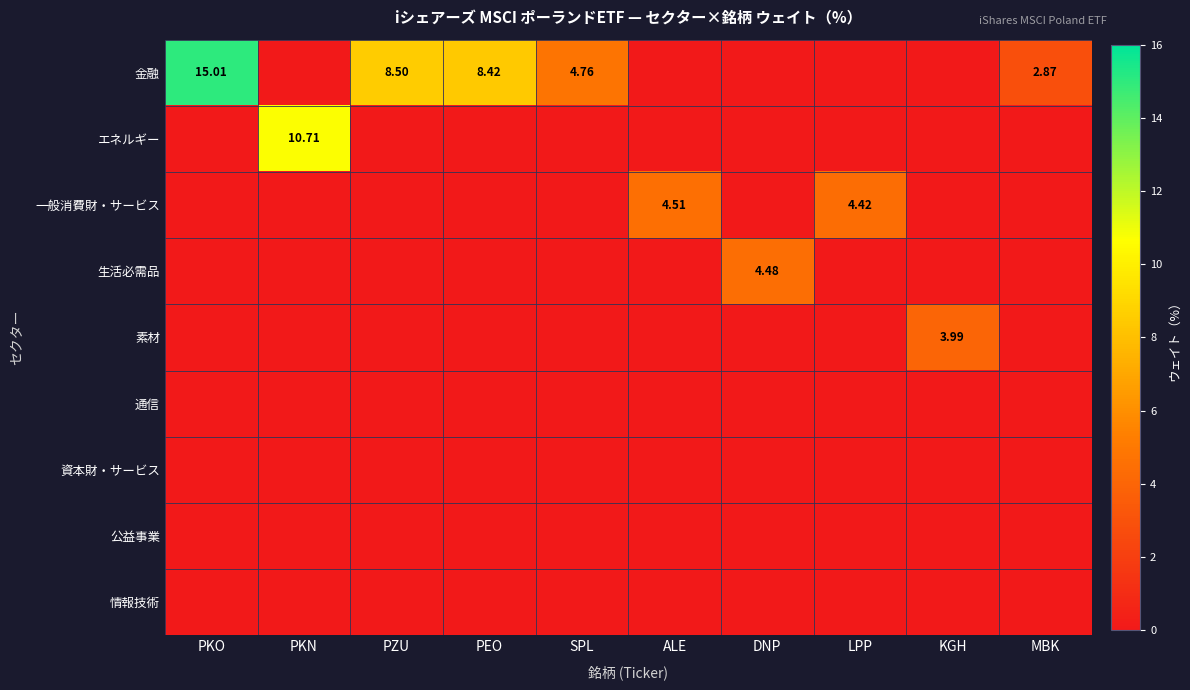

How many data points does each series have?

10